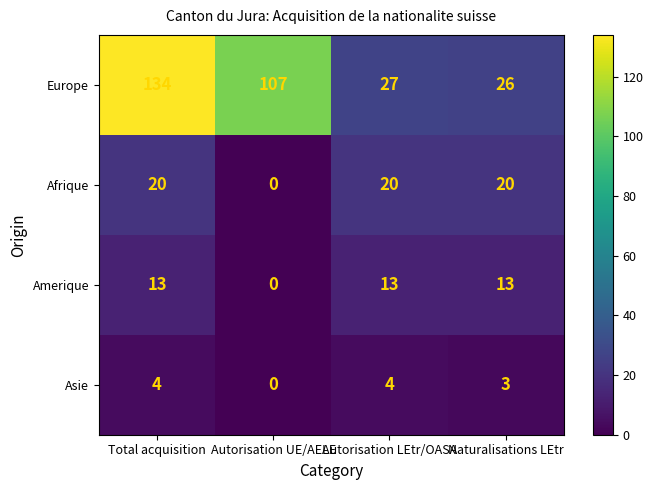

What is the spread (max minus min) of values at Total acquisition?

130